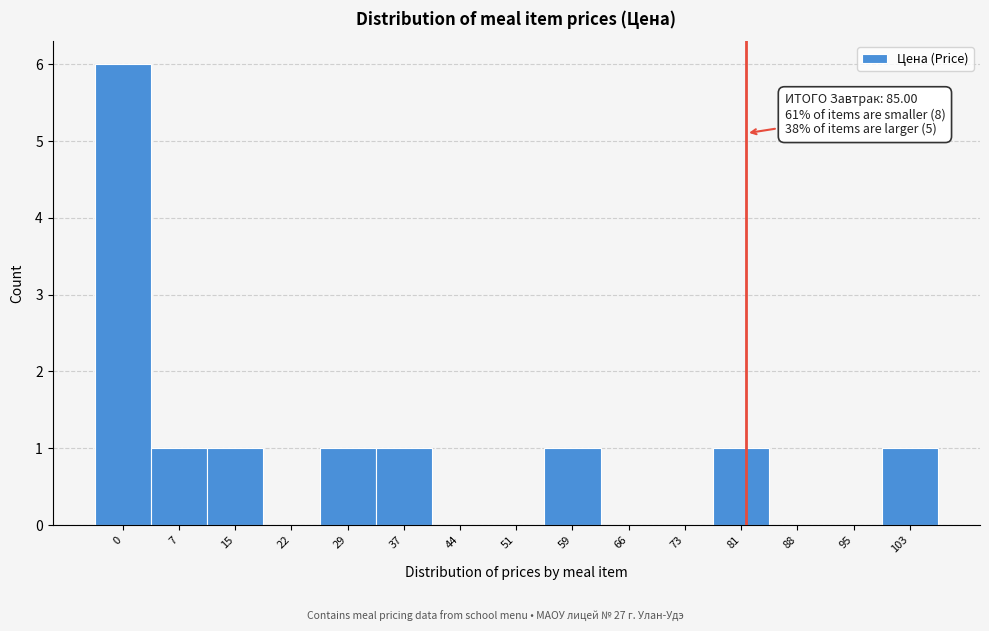

Reading left to right, what are all the values shown in this chart?

0=6	7=1	15=1	22=0	29=1	37=1	44=0	51=0	59=1	66=0	73=0	81=1	88=0	95=0	103=1